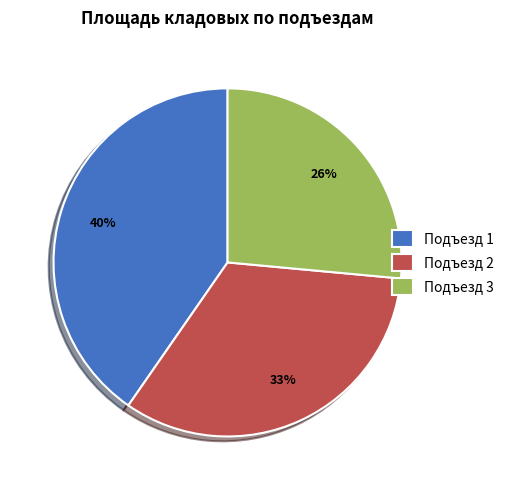

Which category has the biggest portion of the pie?

Подъезд 1